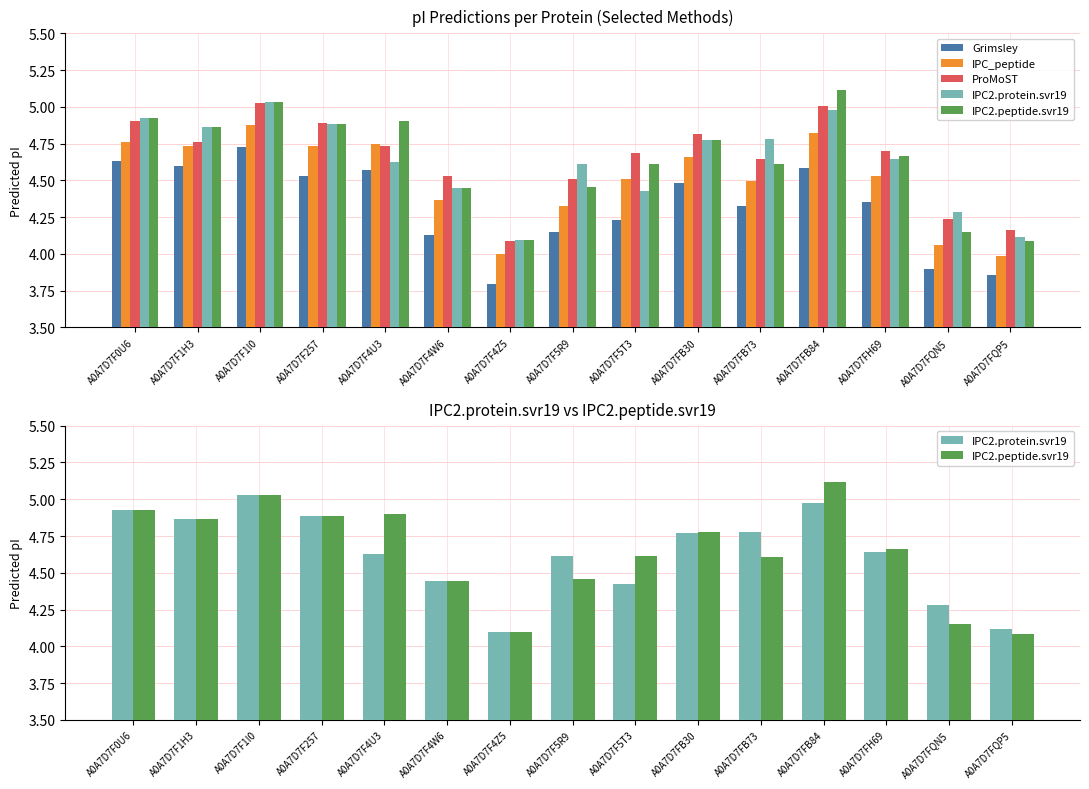

What is the minimum value for IPC_peptide?

4.0